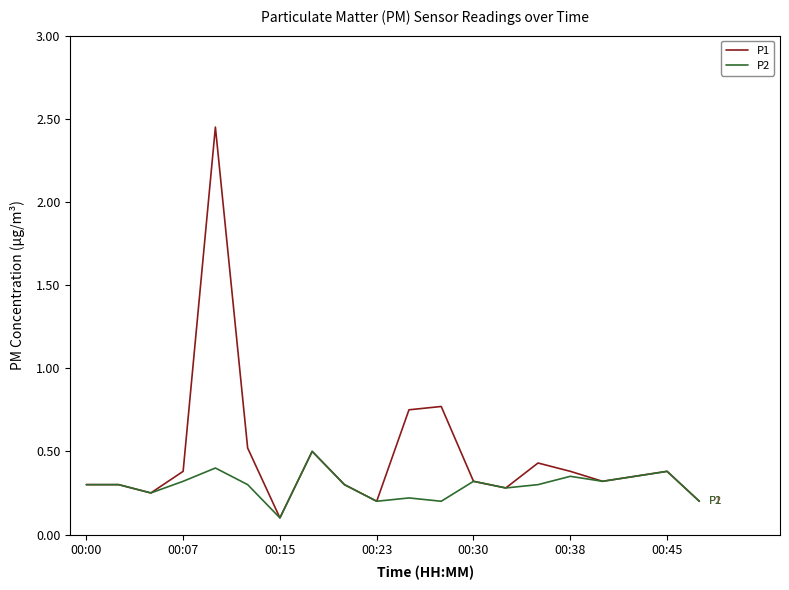

What is the maximum value for P2?

0.5